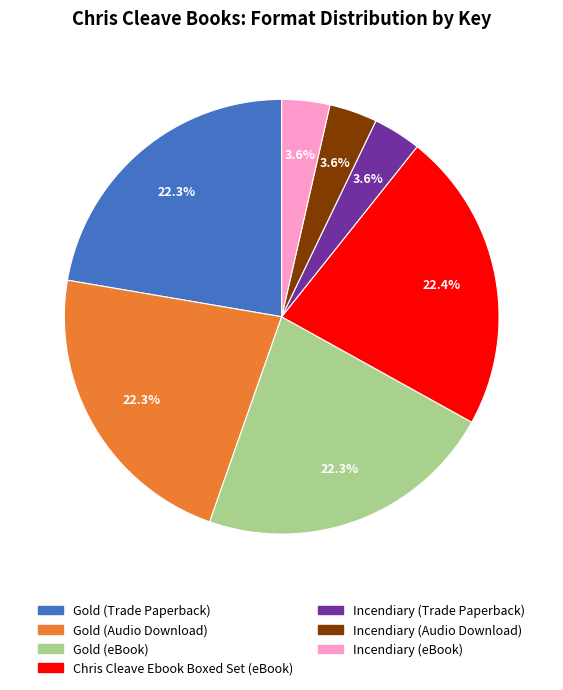

Is there a majority slice in this chart?

No